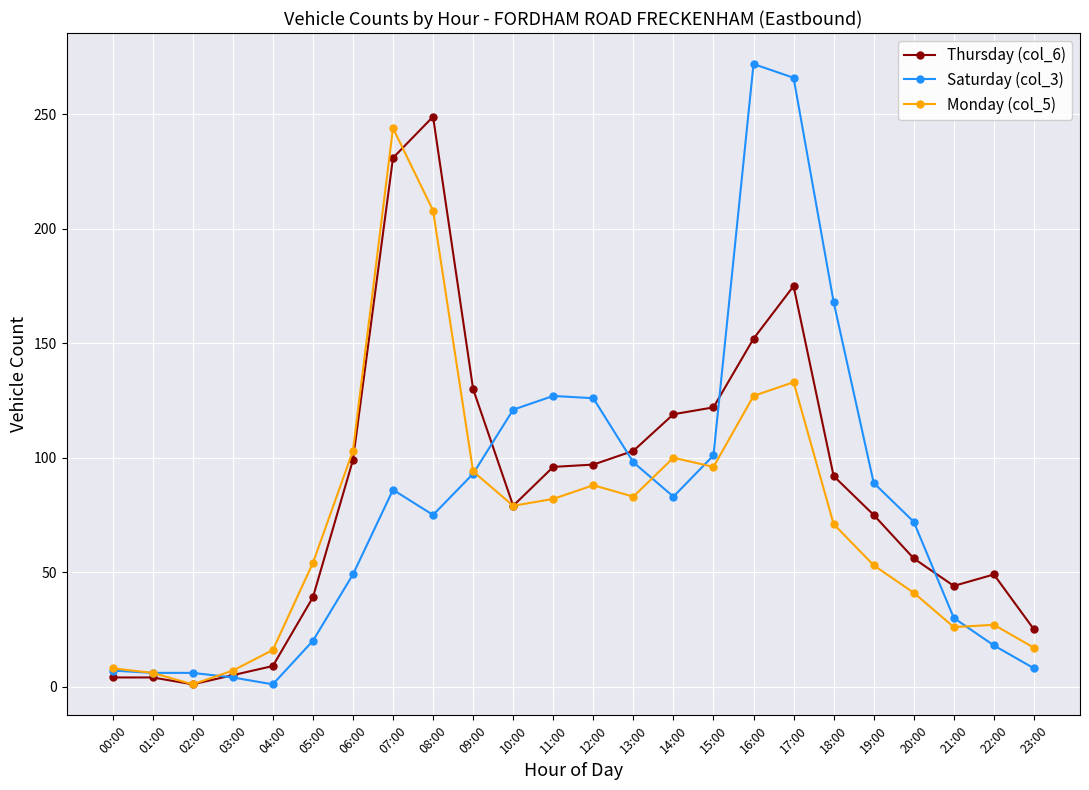

What is the maximum value shown in the chart?

272